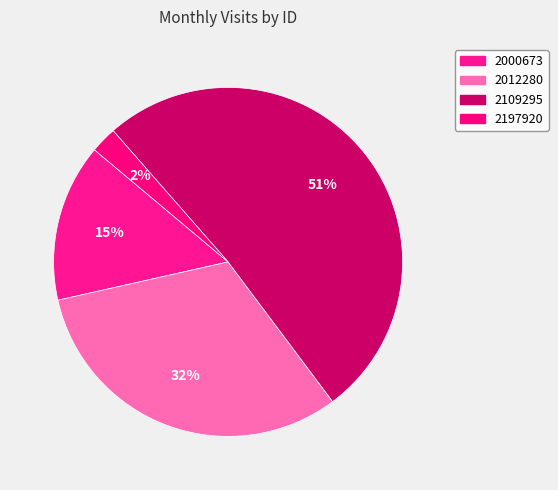

What is the majority slice?

2109295